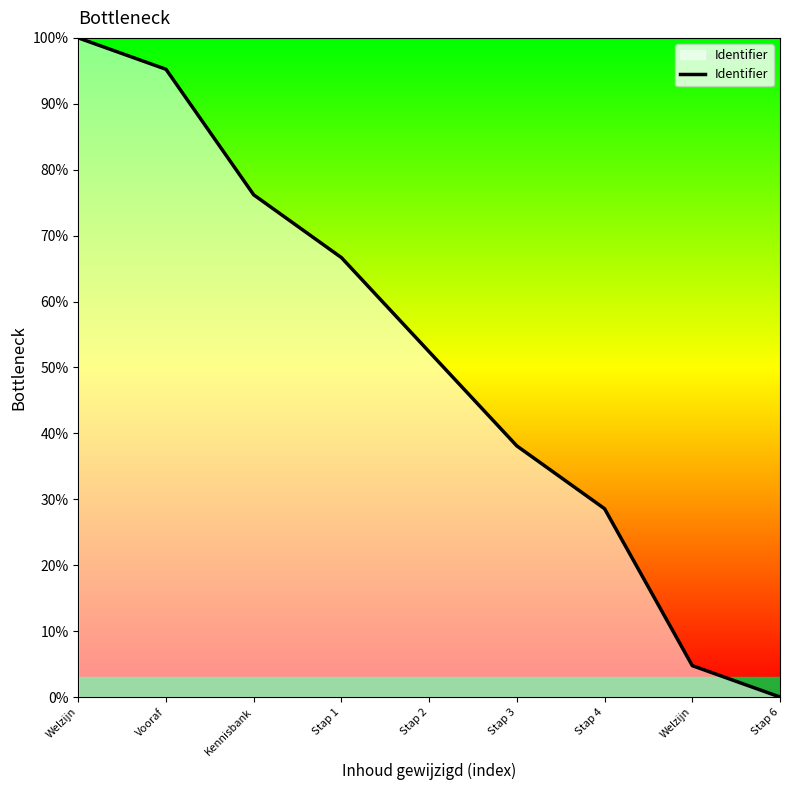

What is the difference between the values at Welzijn and Vooraf?

90.5